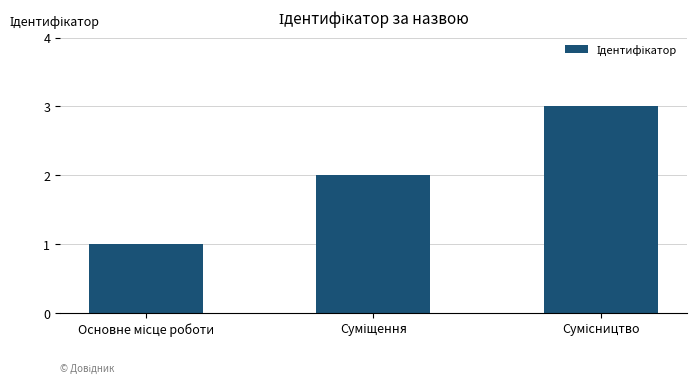

Reading right to left, transcribe all the data shown in this chart.

3	2	1